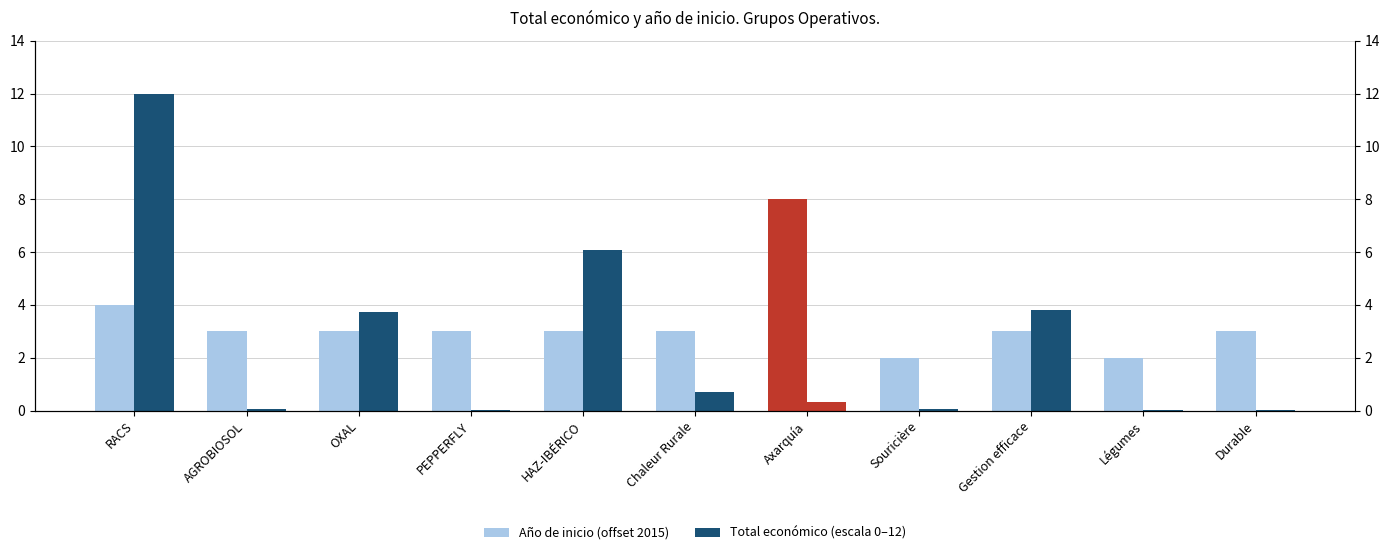

At how many categories does at least one series exceed 7?

2